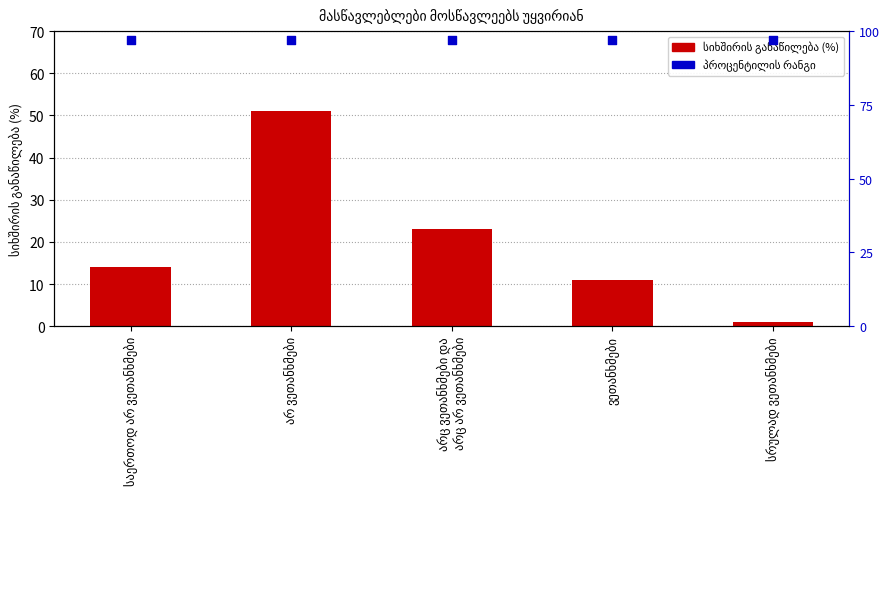

Which series has the largest total across all categories?

პროცენტილის რანგი